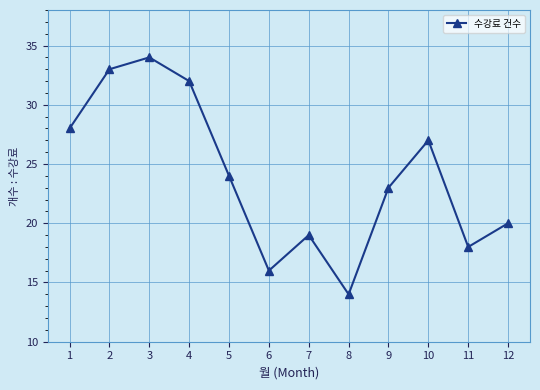

Is it true that the value at 8 is 14?

True